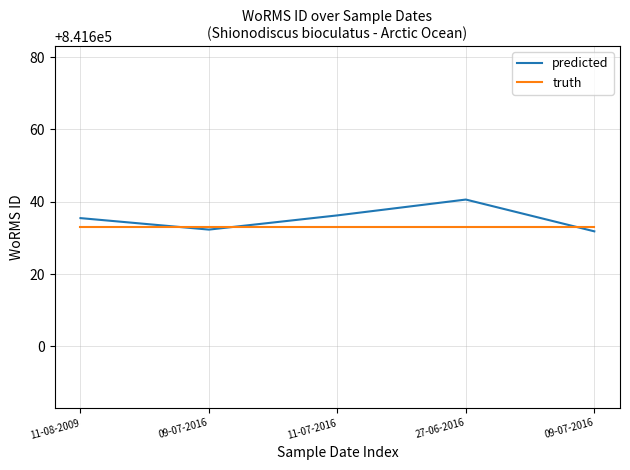

Between which two adjacent categories do truth and predicted first intersect?

11-08-2009 and 09-07-2016